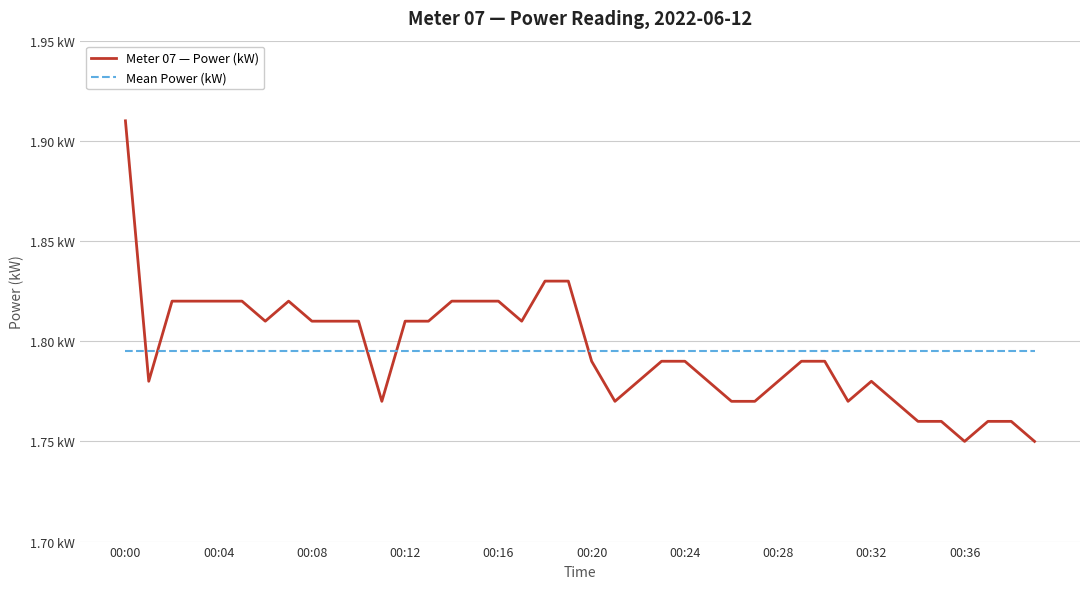

Which series has the largest range (max minus min)?

Meter 07 — Power (kW)